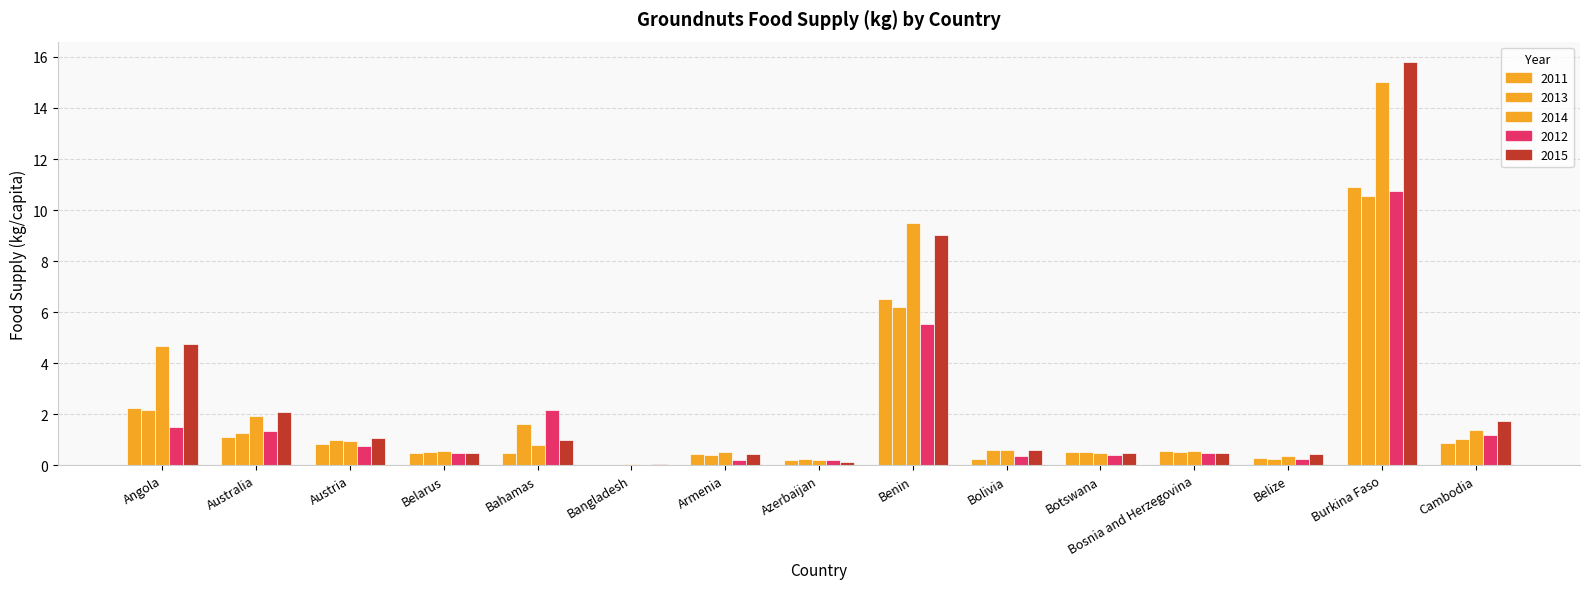

What is the approximate value of 2013 at Armenia?

0.4